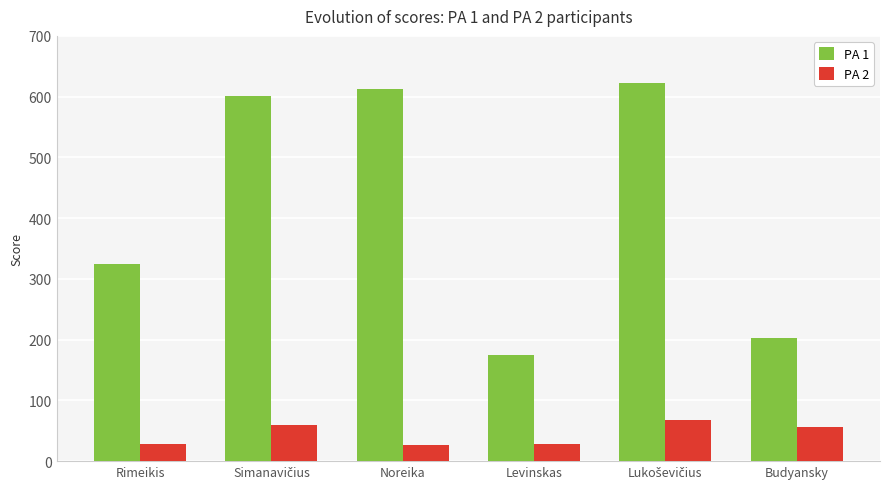

Between Rimeikis and Levinskas, which series saw the biggest shift?

PA 1